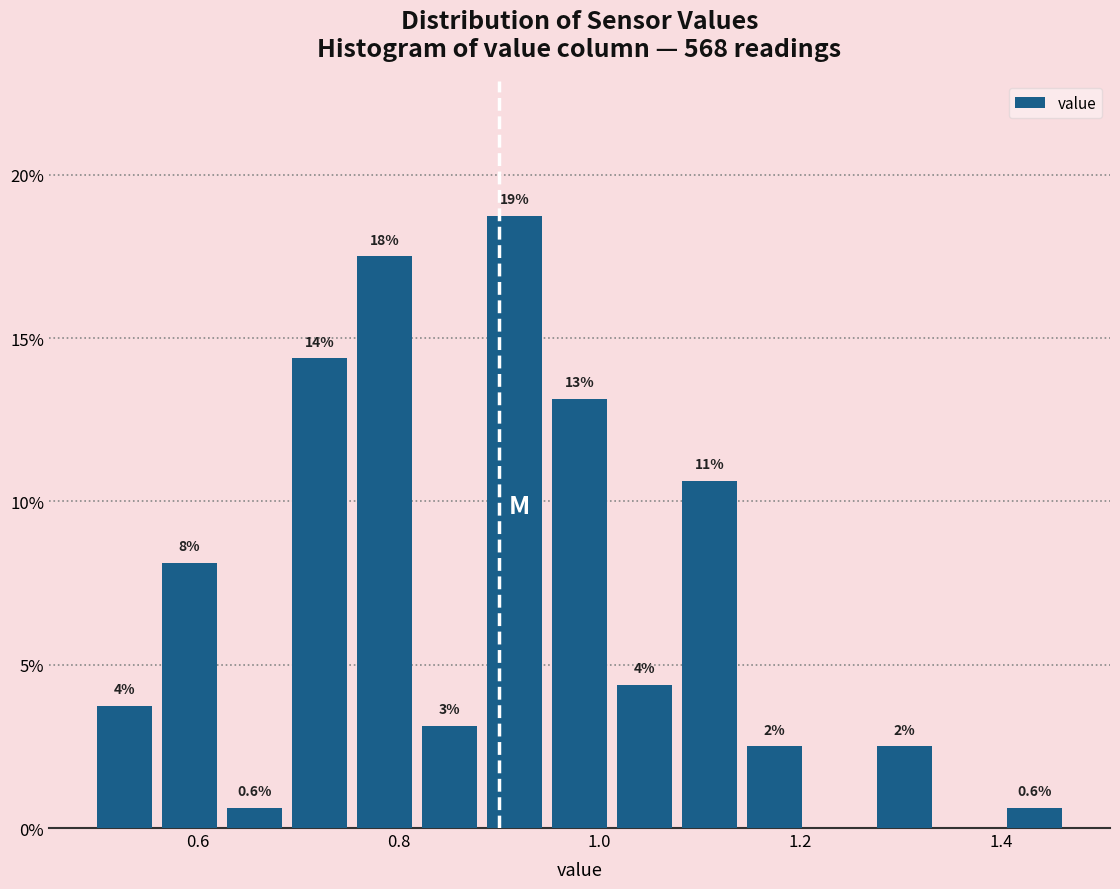

Around what value on the x-axis is the tallest bar? Give the approximate position of its centre, as read against the axis.

0.92